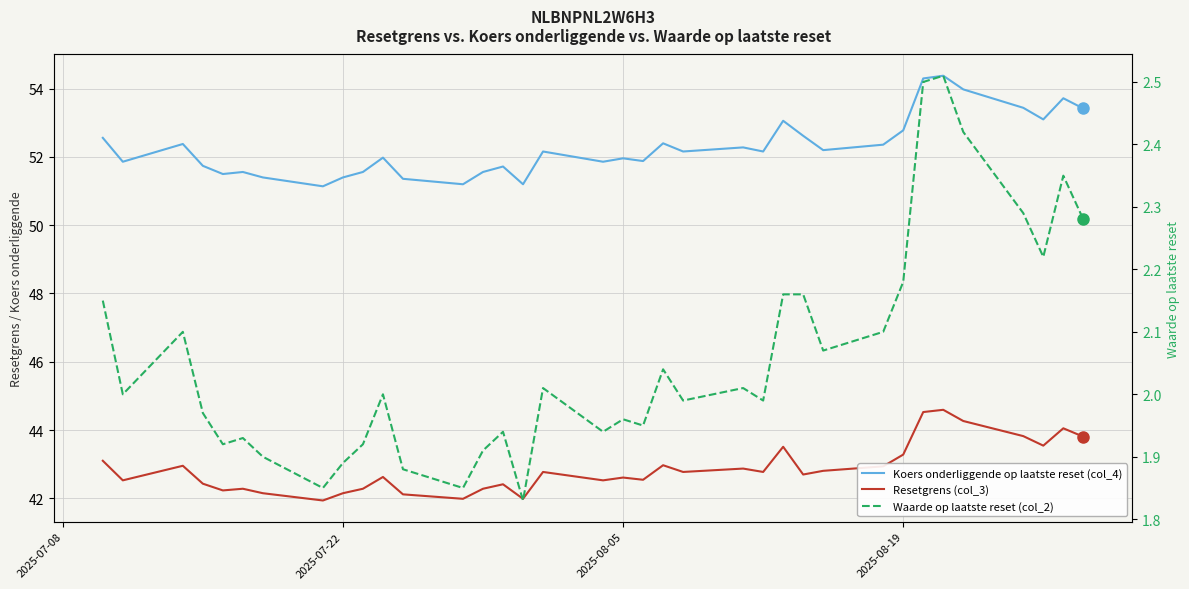

How many interior local peaks does the Waarde op laatste reset (col_2) series have?

10